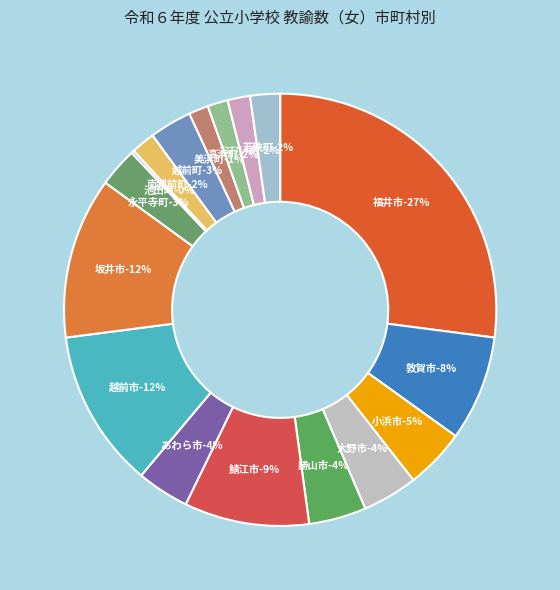

To the nearest percent, what is the difference between the largest and smallest slice percentages?

27%